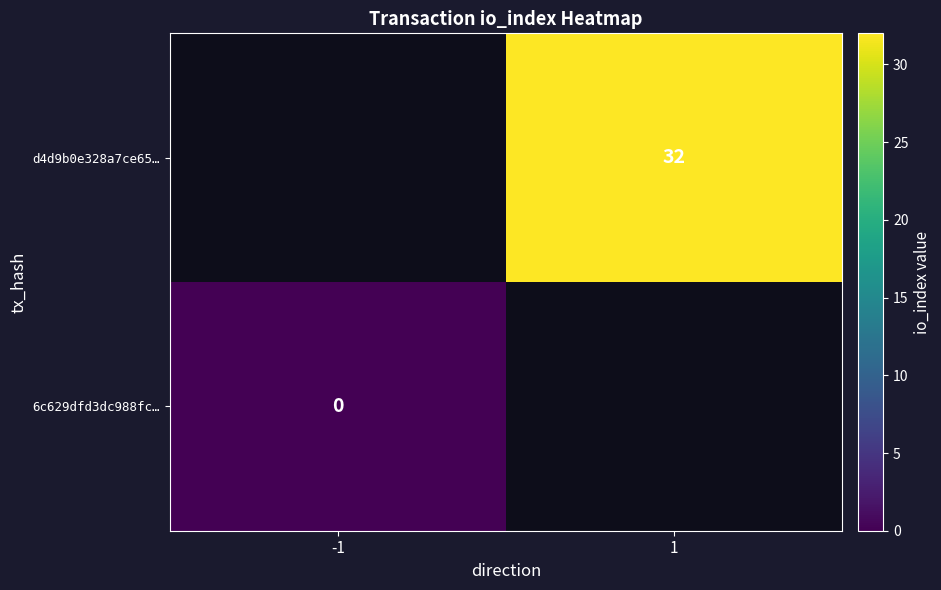

The value of d4d9b0e328a7ce65… at 1 is 47. True or false?

False